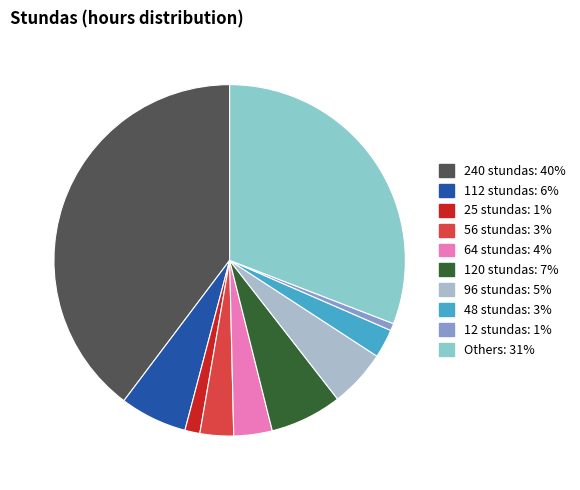

Count the number of slices in the pie.

10